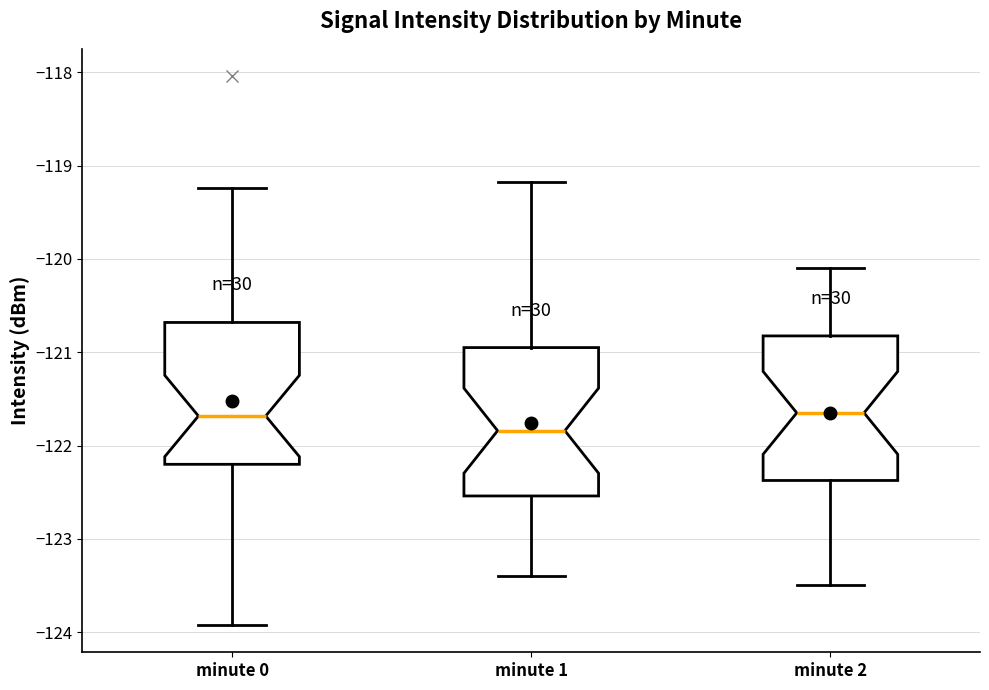

Where does the upper whisker of the box for minute 2 end on the y-axis? The values are not printed on the chart, so give them approximately, as read against the axis.

-120.1